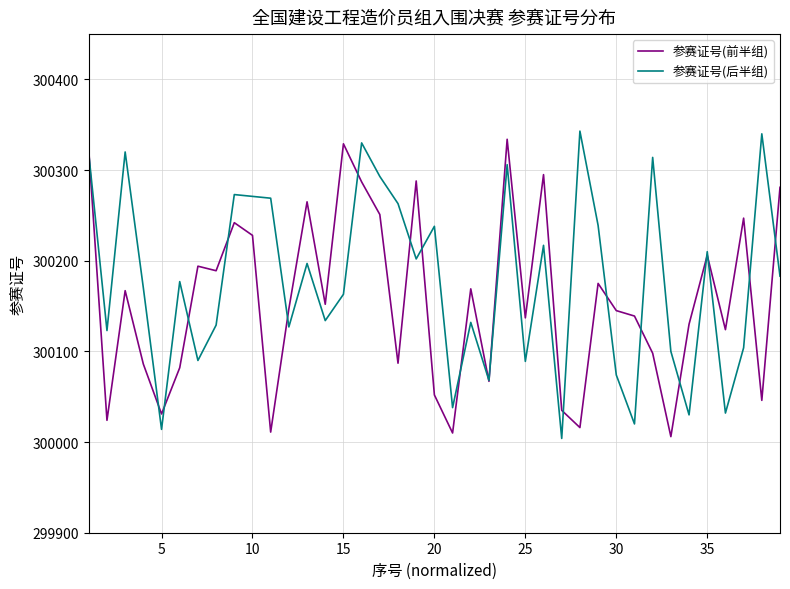

What is the greatest value displayed?

300343